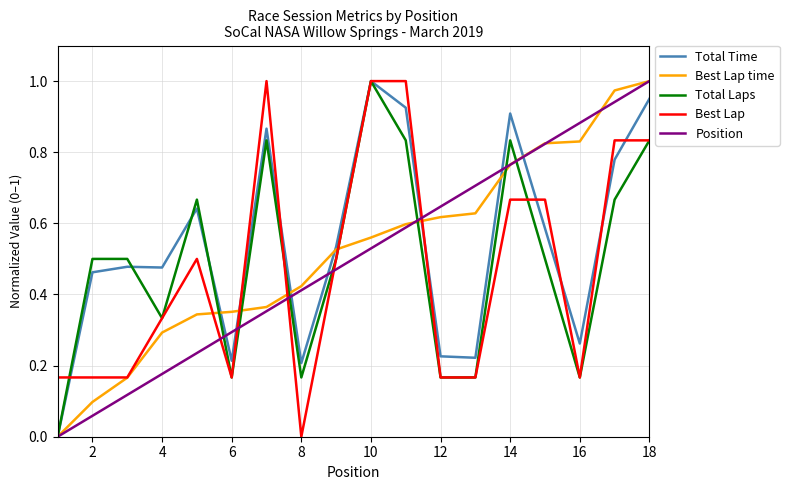

How many categories are shown in the chart?

18